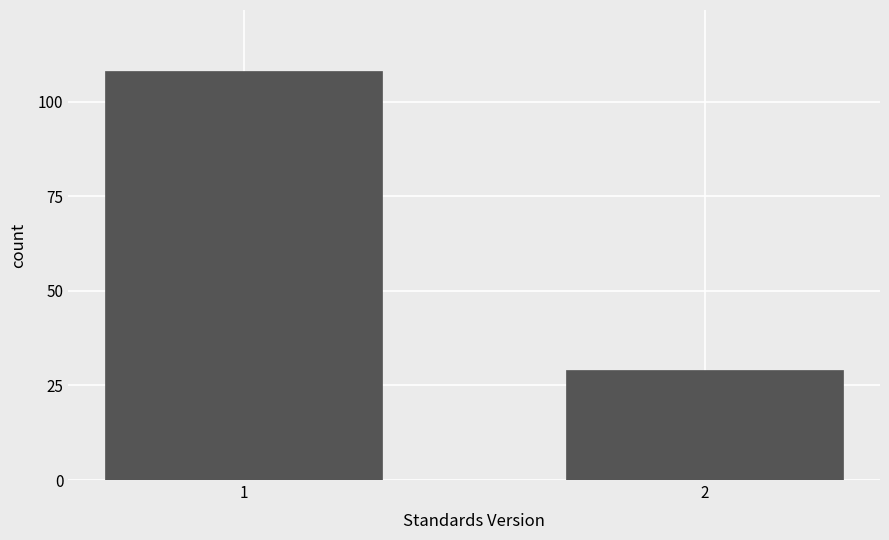

Reading right to left, extract all data points from this chart.

29	108